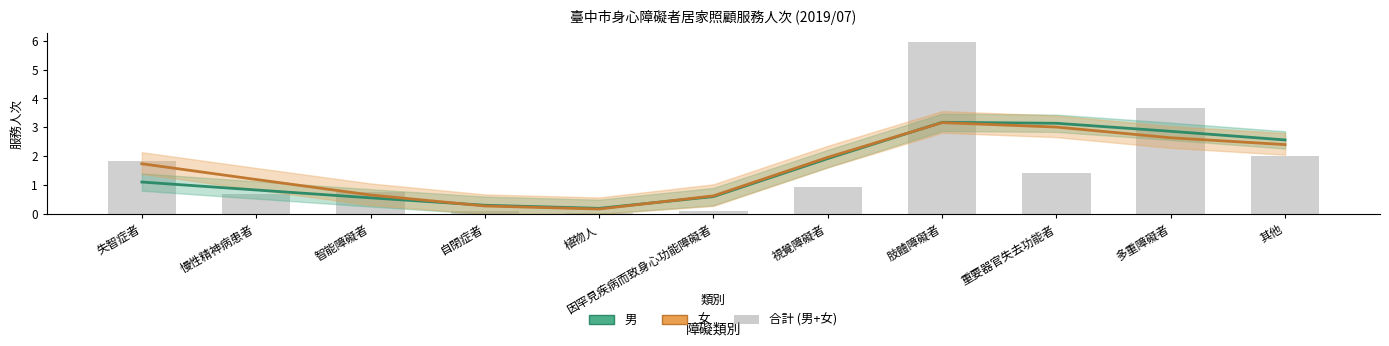

What is the value of the 女 bar at the 8th from the left?

3.2